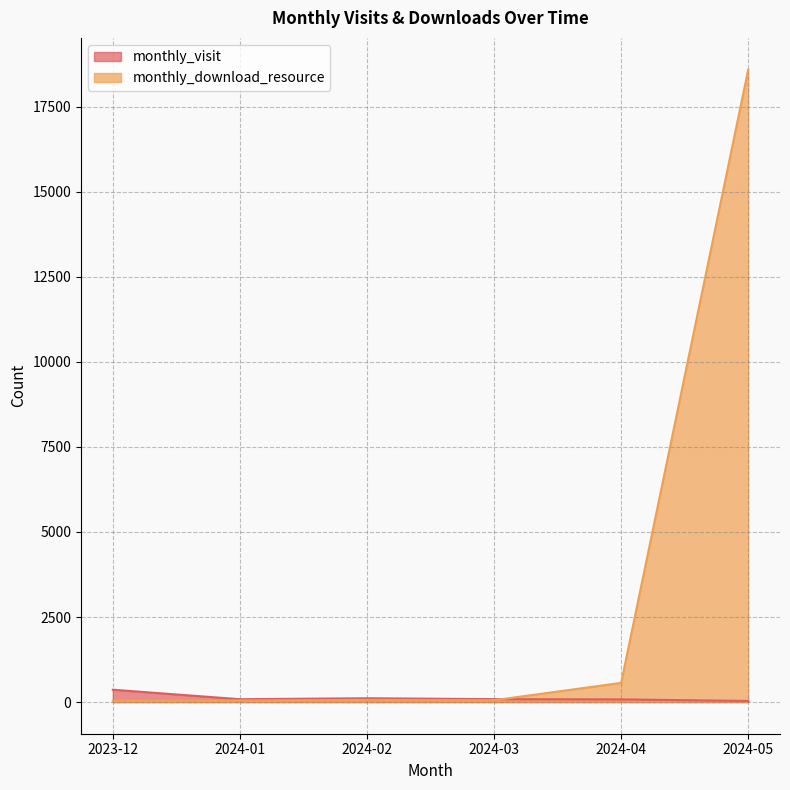

What is the difference between the monthly_visit values at 2024-01 and 2023-12?

279